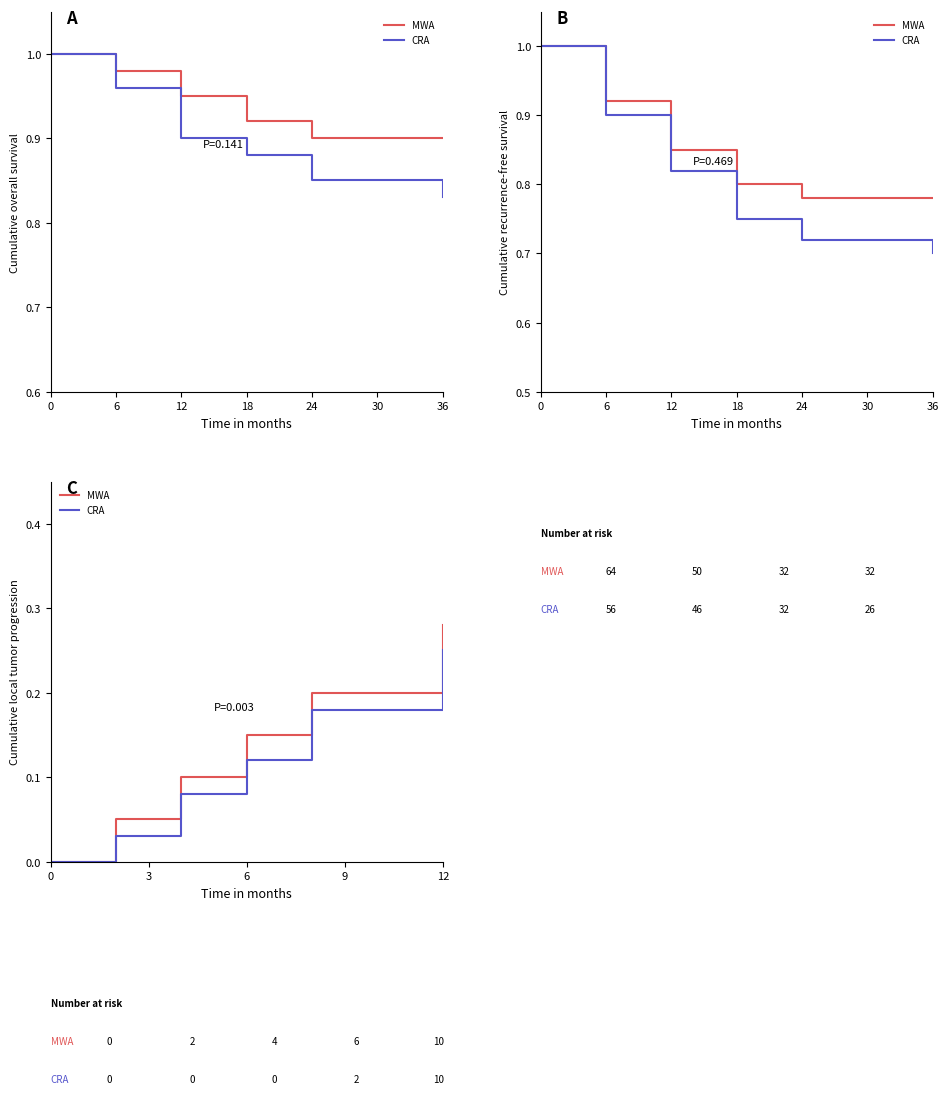

Which series has the largest range (max minus min)?

MWA